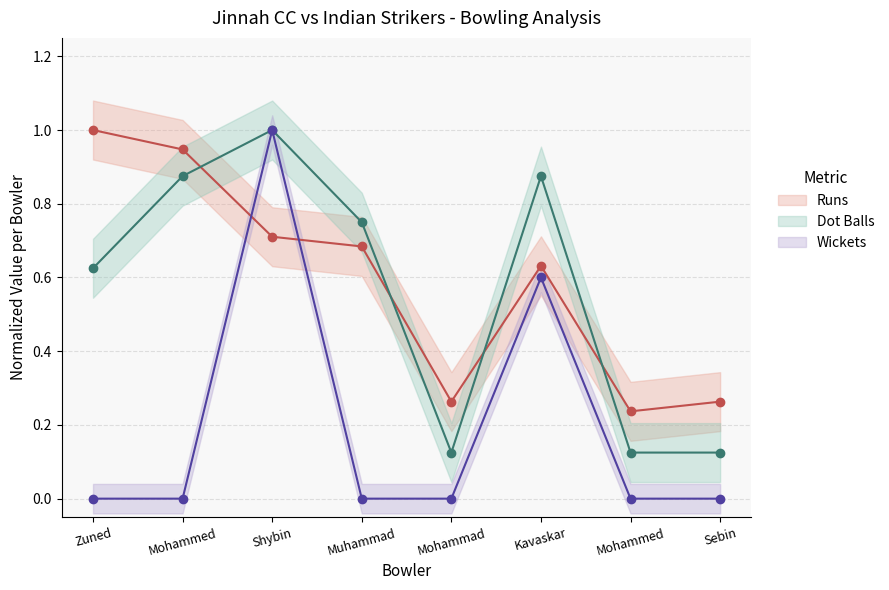

Is it true that Dot Balls equals 0.2 at Mohammed?

False